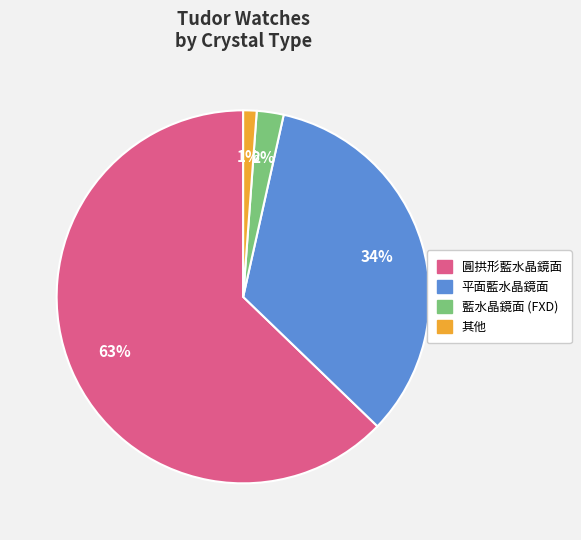

To the nearest percent, what portion does 藍水晶鏡面 (FXD) represent?

2%